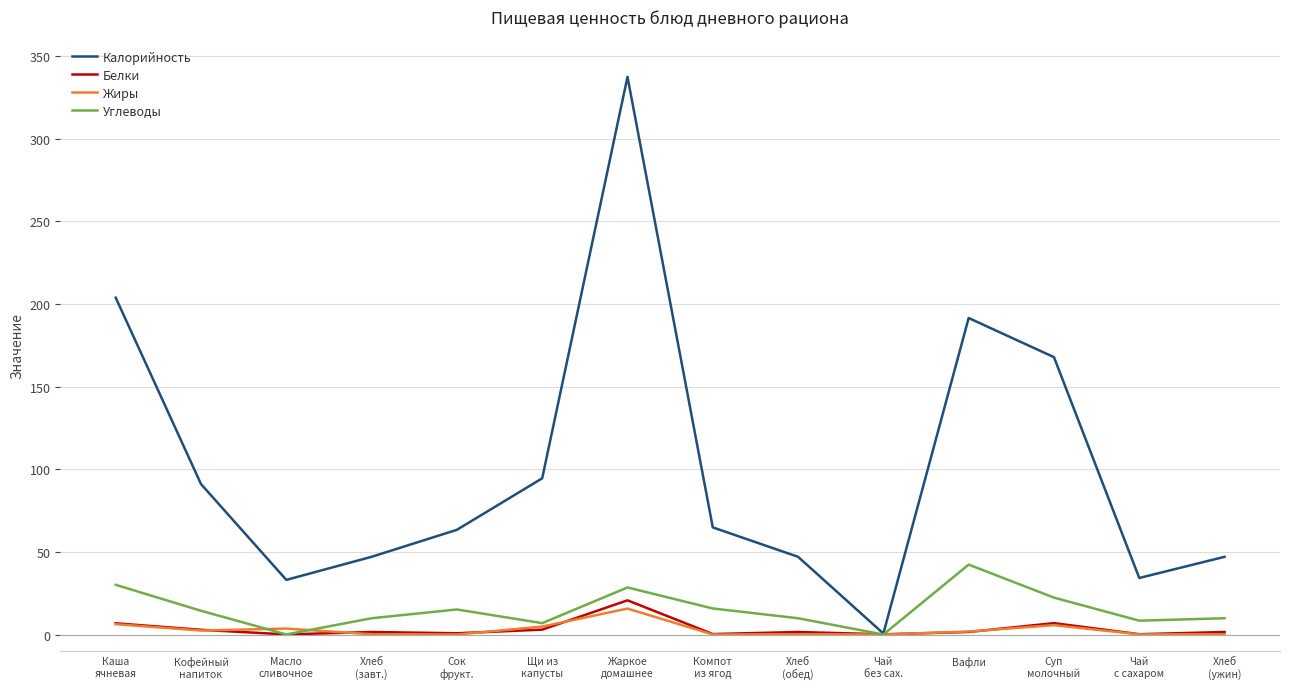

How many lines are shown in the chart?

4